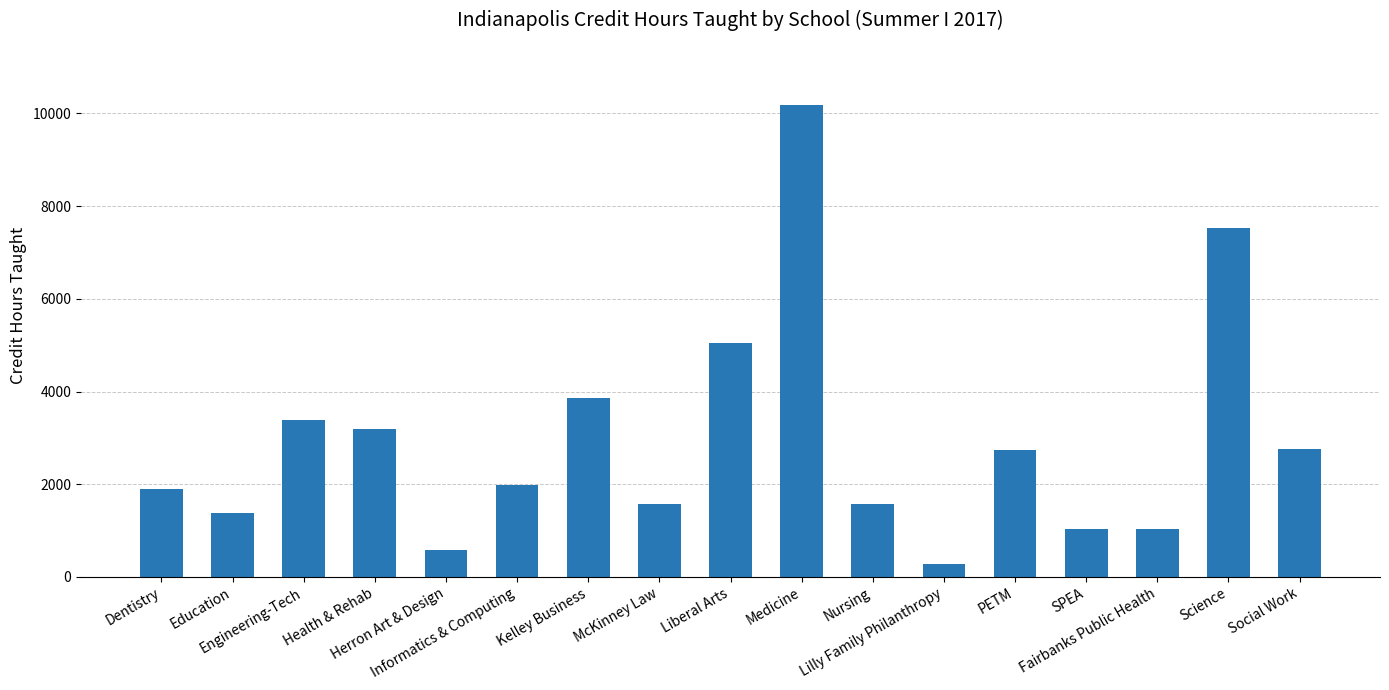

What is the average value?

2940